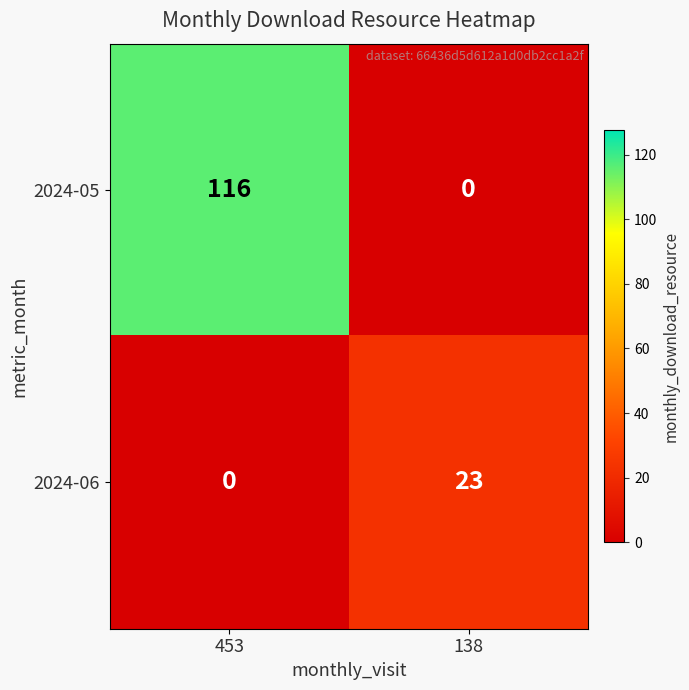

Reading left to right, list all the values displayed in this chart.

2024-05: 116	0
2024-06: 0	23